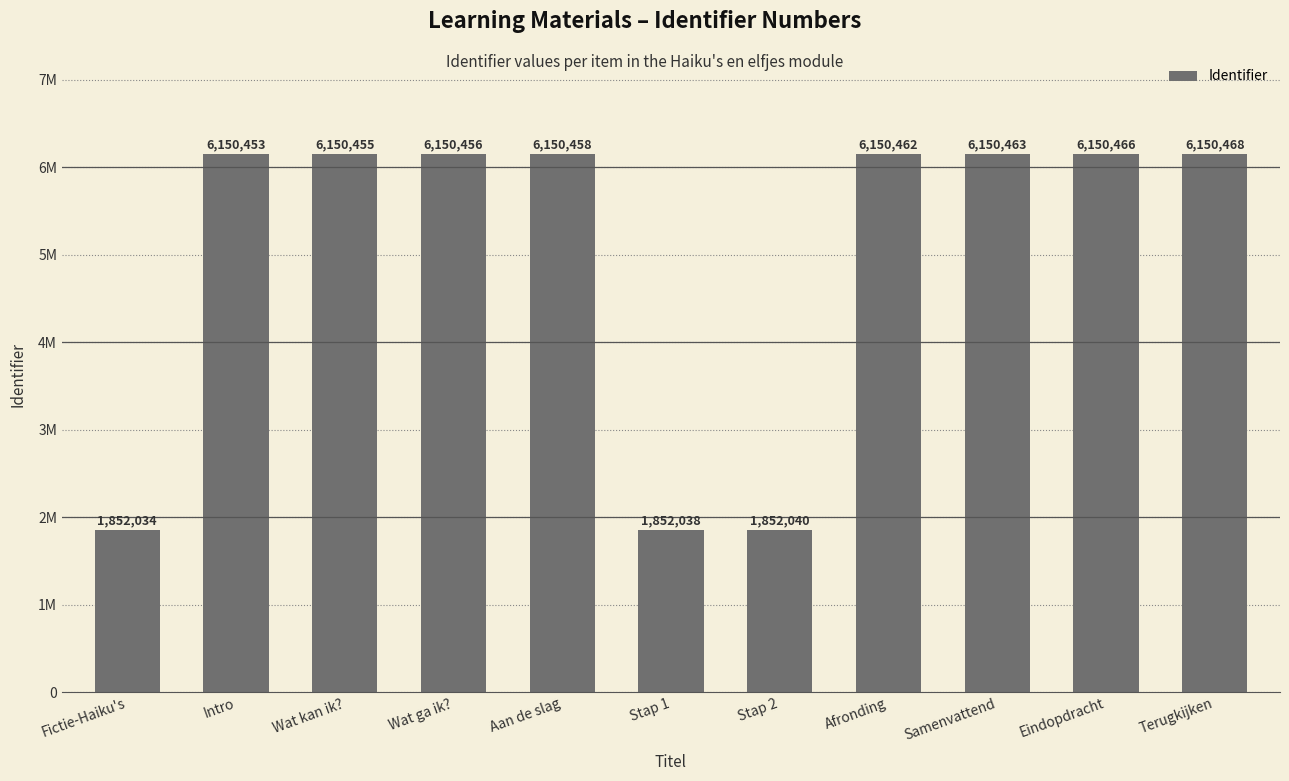

Does the chart contain any negative values?

No